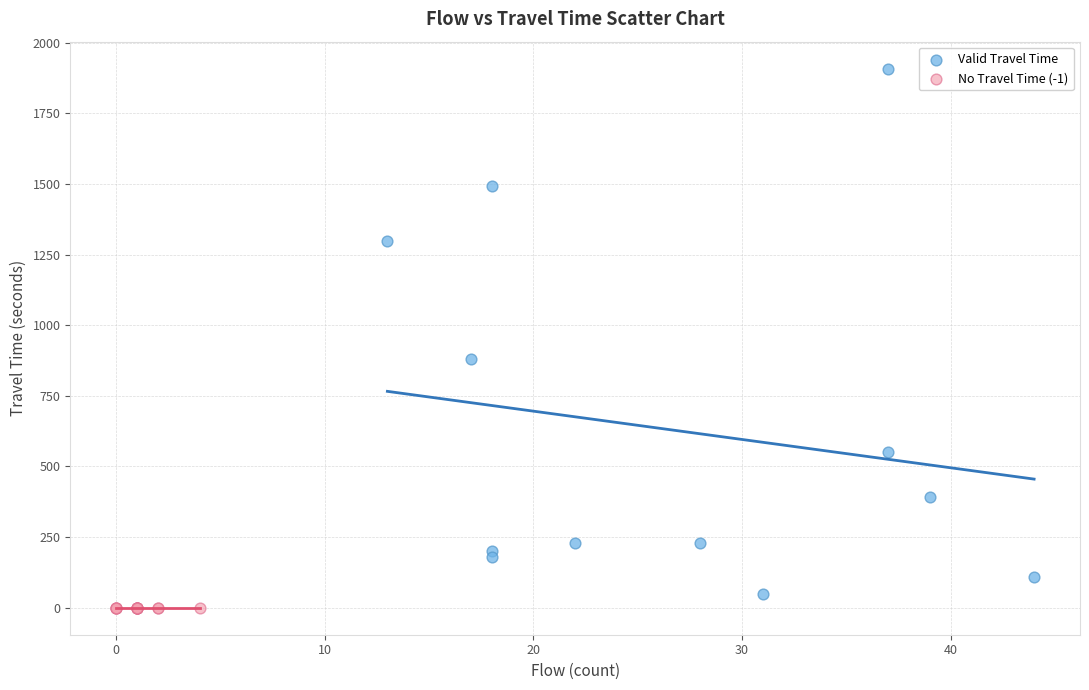

Which series contains the highest Y value?

Valid Travel Time